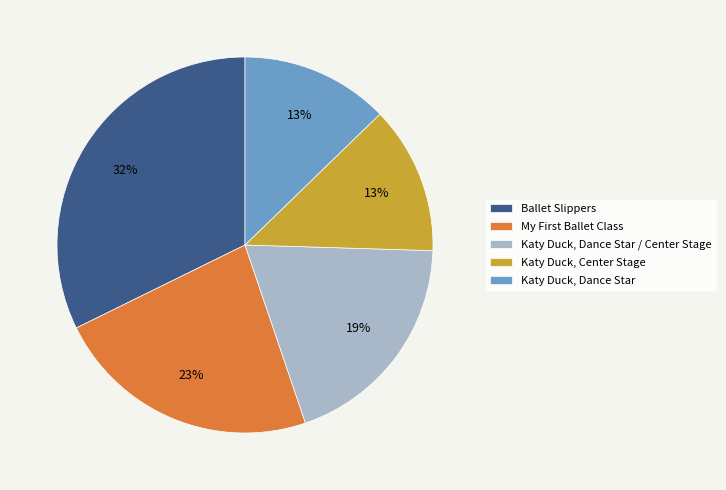

Which has a higher value, Katy Duck, Center Stage or Ballet Slippers?

Ballet Slippers